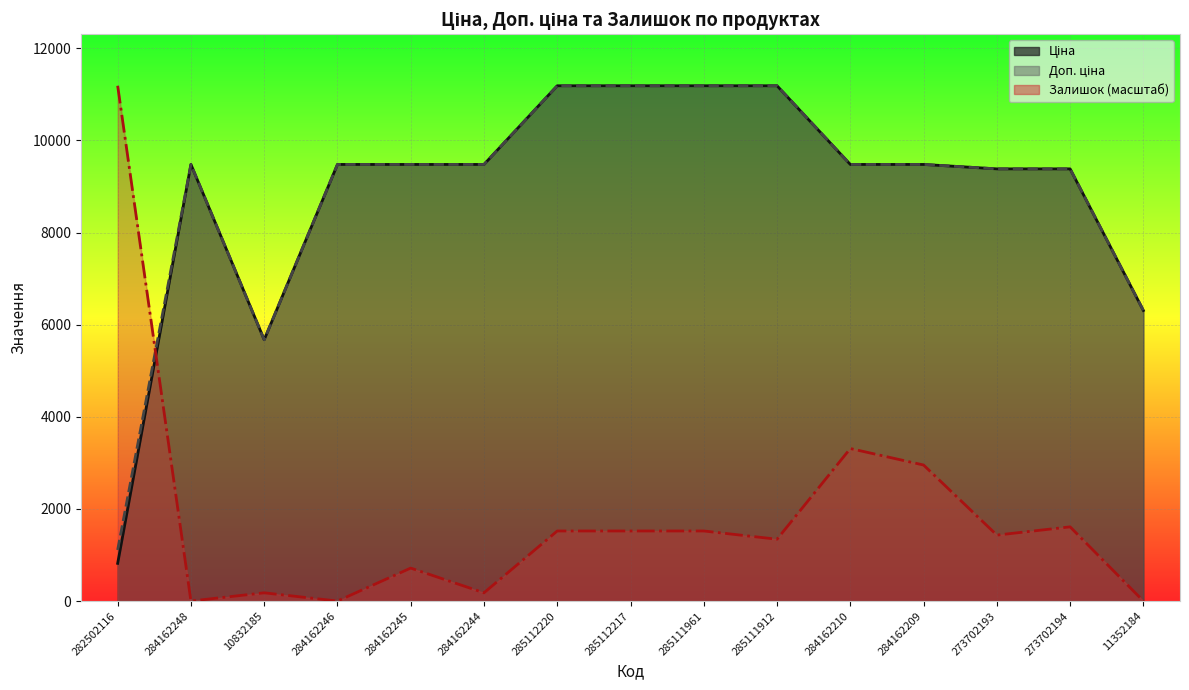

Is it true that Ціна equals 9480.1 at 284162244?

True